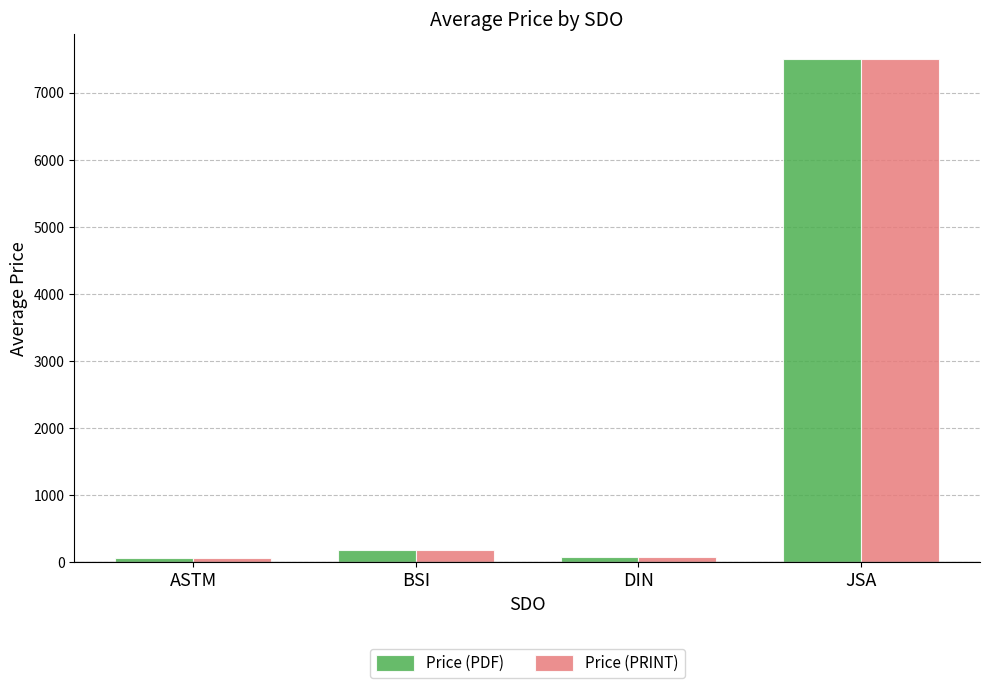

What is the total value across all series at BSI?

369.9